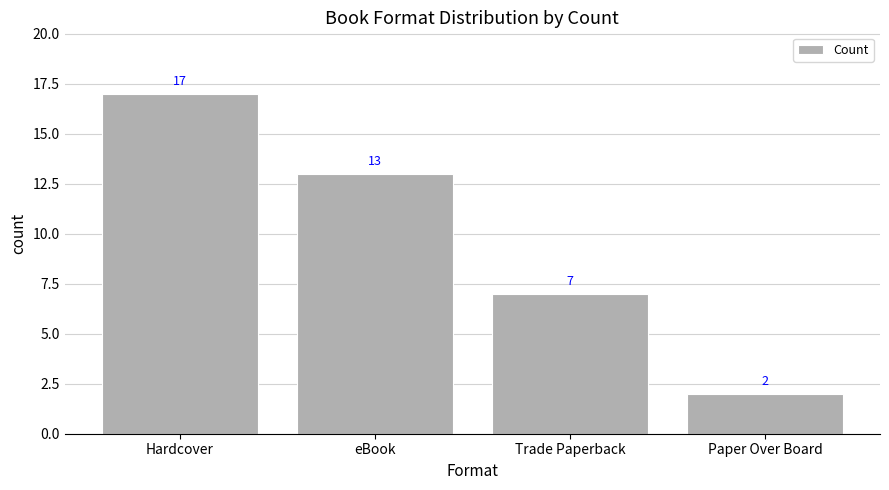

Where is the data nearest to the value 9?

Trade Paperback